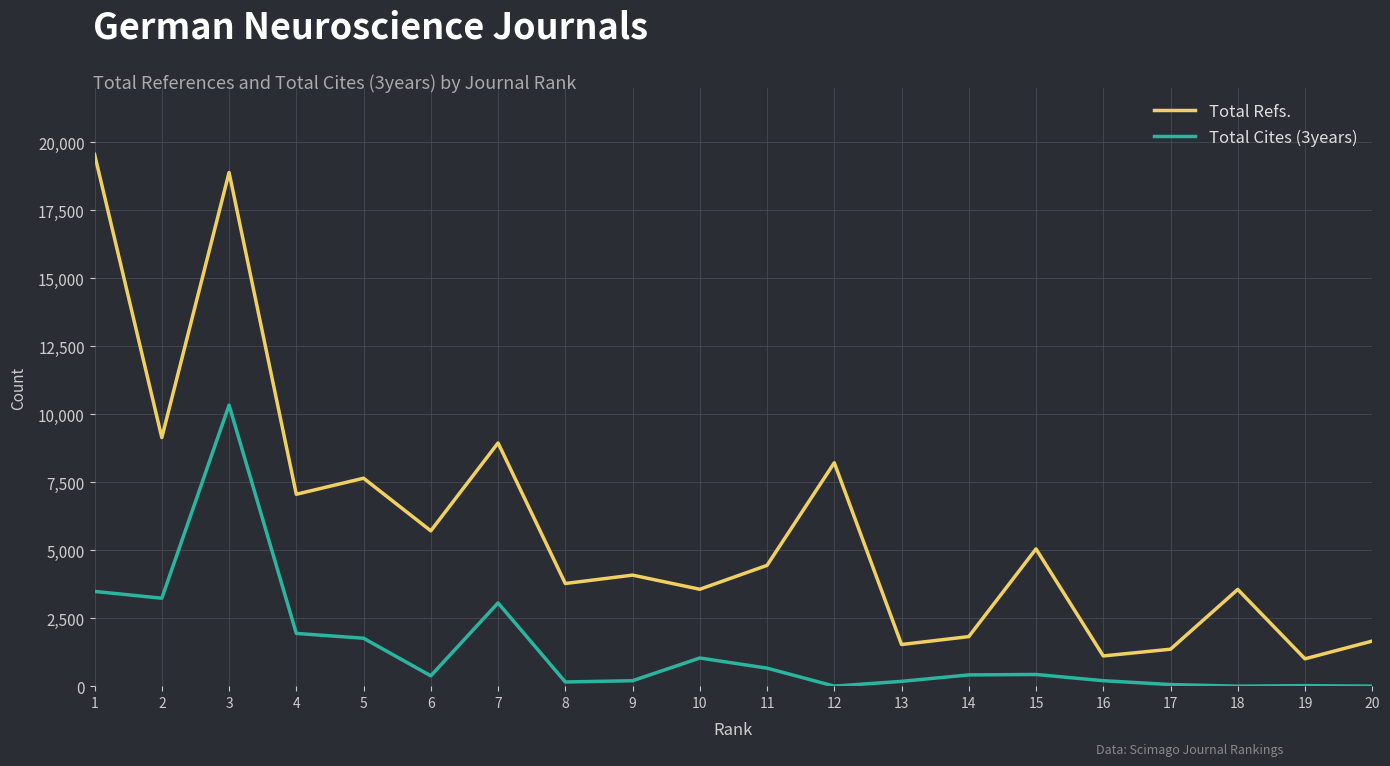

Which series changed the most between 4 and 15?

Total Refs.